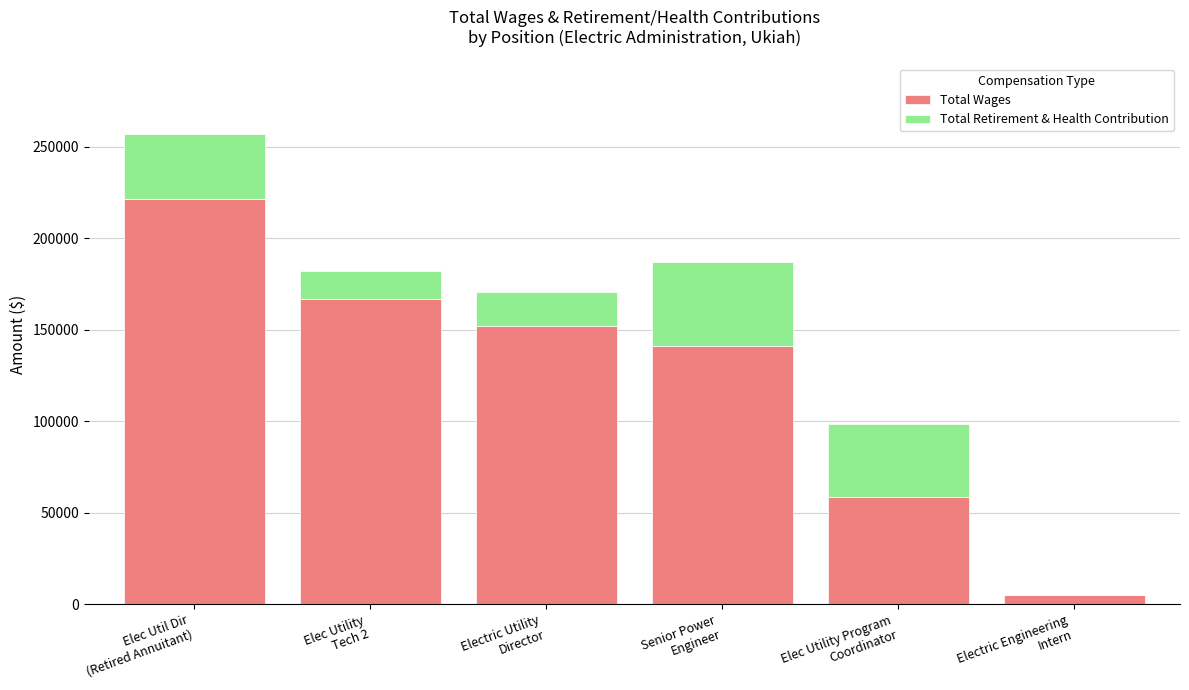

What is the highest value of the Total Wages series?

221553